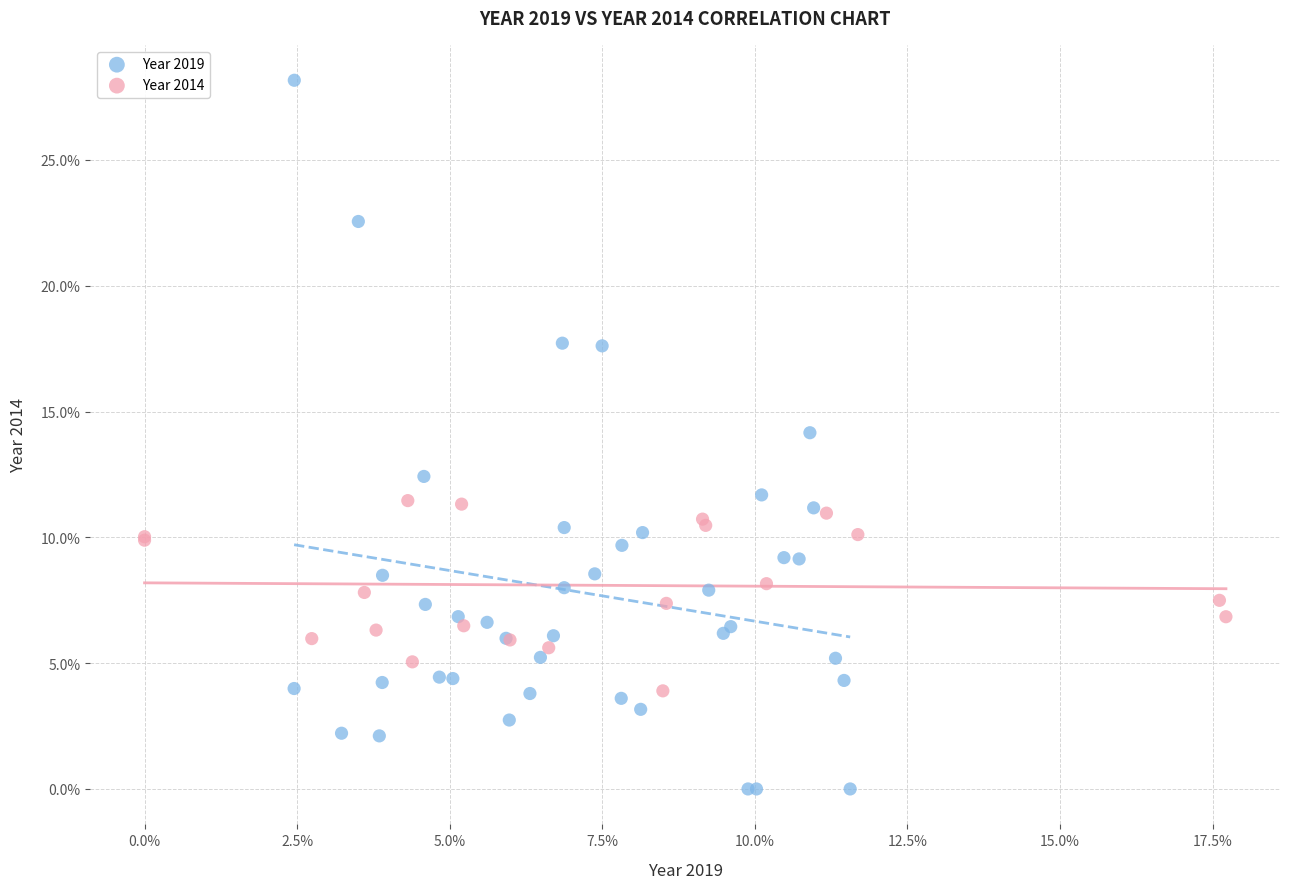

Which series reaches the minimum Y coordinate?

Year 2019